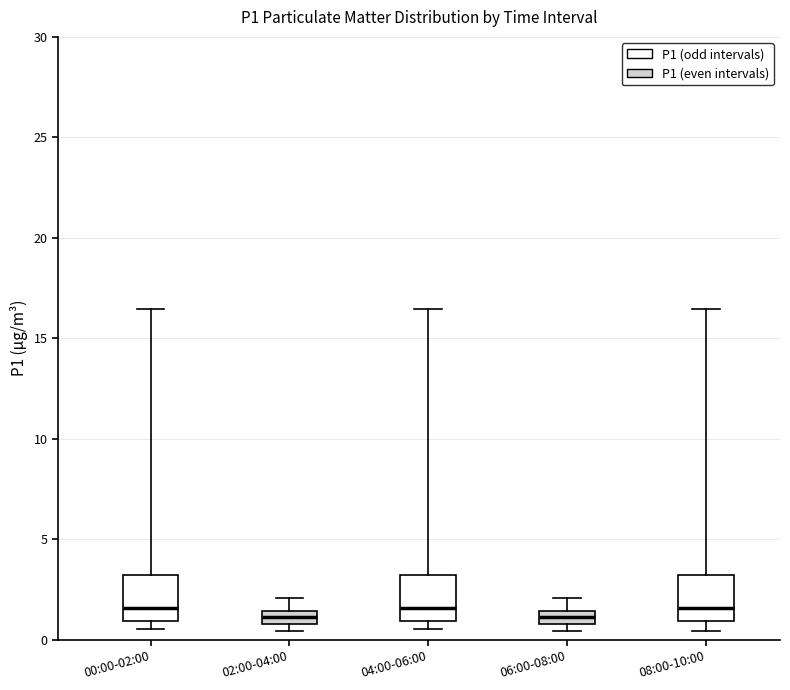

Where does the median line of the box for 04:00-06:00 sit on the y-axis? The values are not printed on the chart, so give them approximately, as read against the axis.

1.5